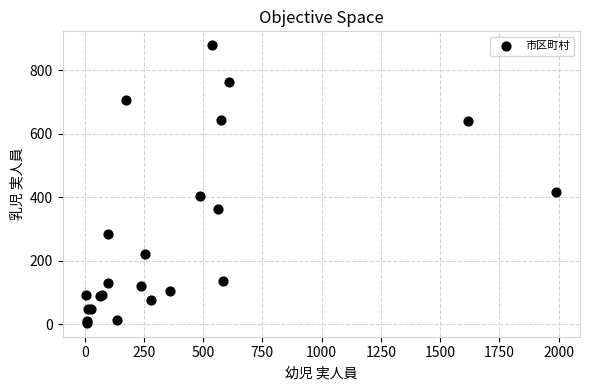

What Y value in the scatter plot is closest to 442?

418